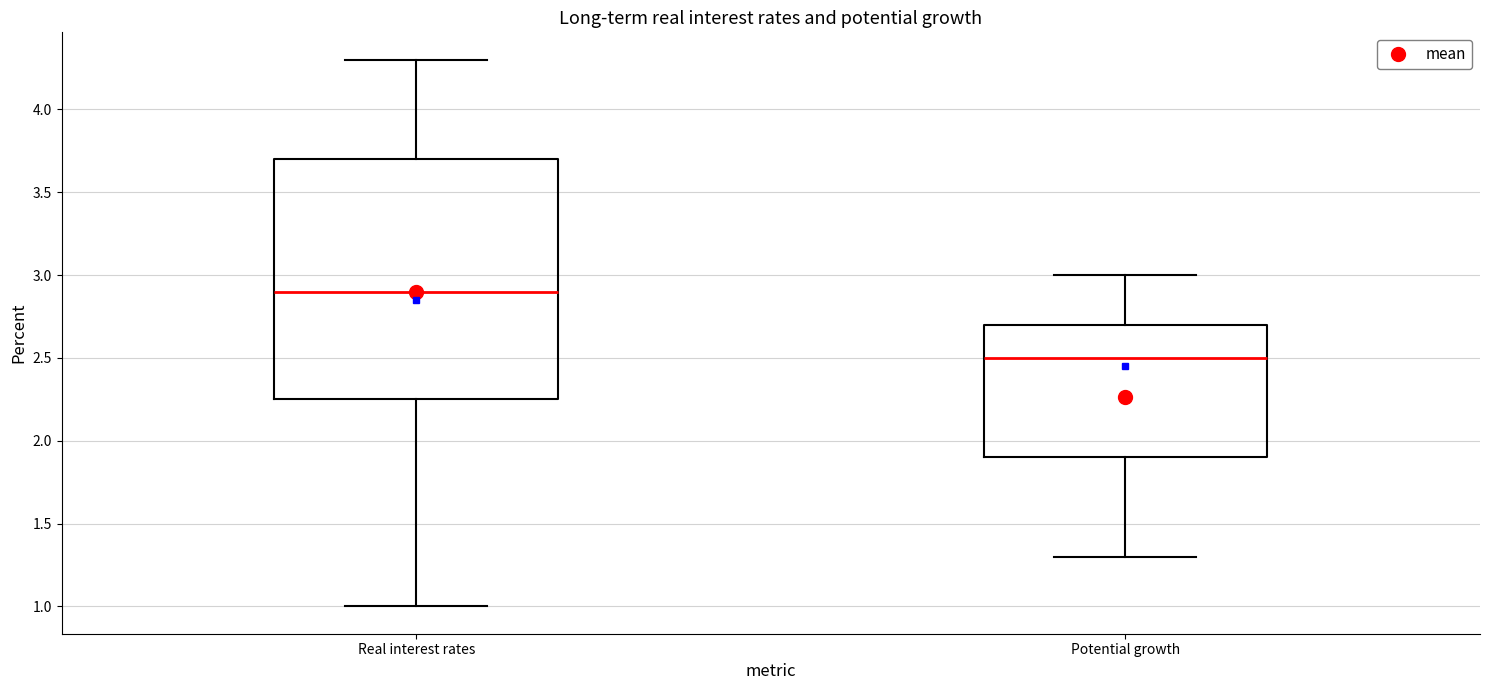

Which box's median line is the lowest?

Potential growth